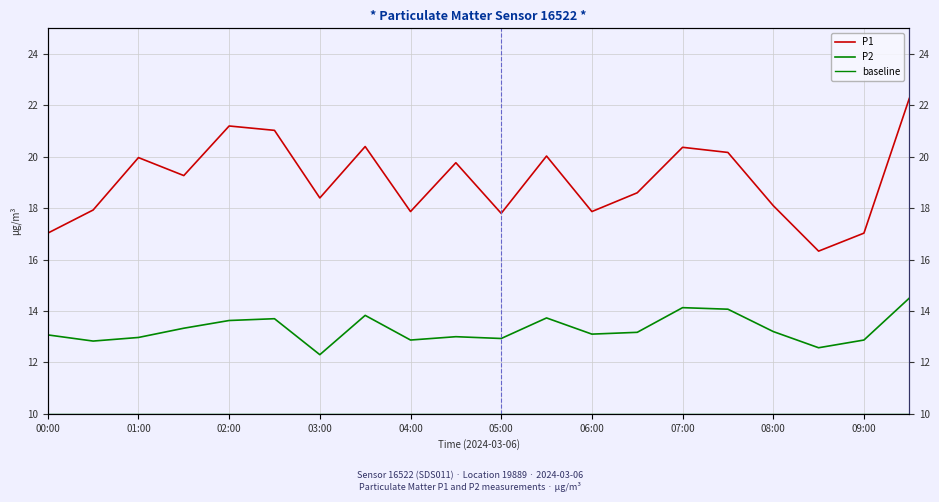

Does the chart display data point markers on the line(s)?

No